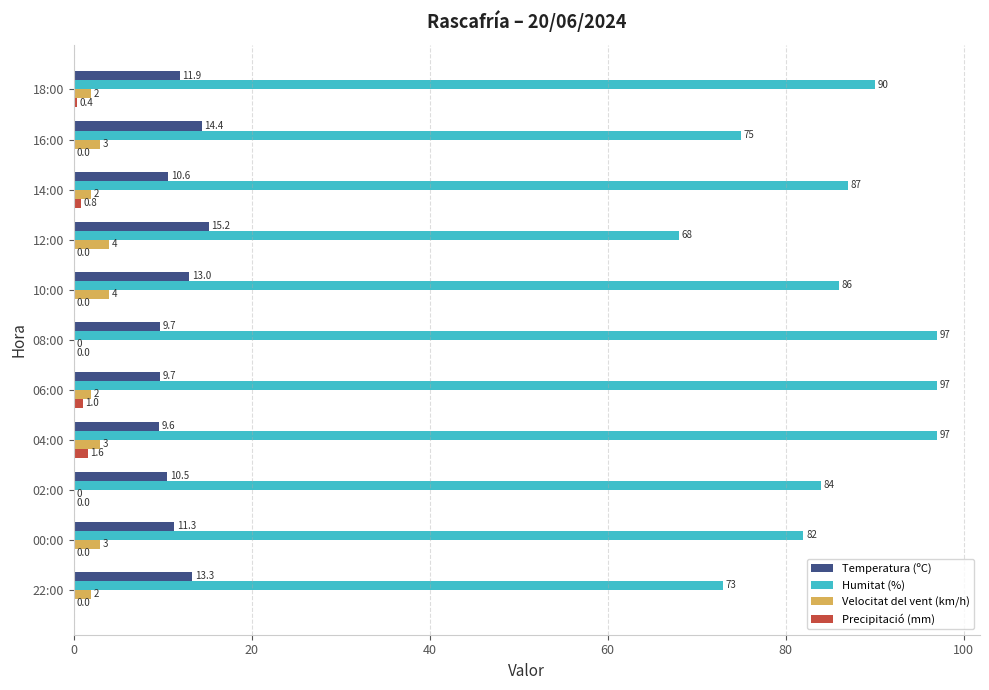

How many data points in Precipitació (mm) are above 0?

4